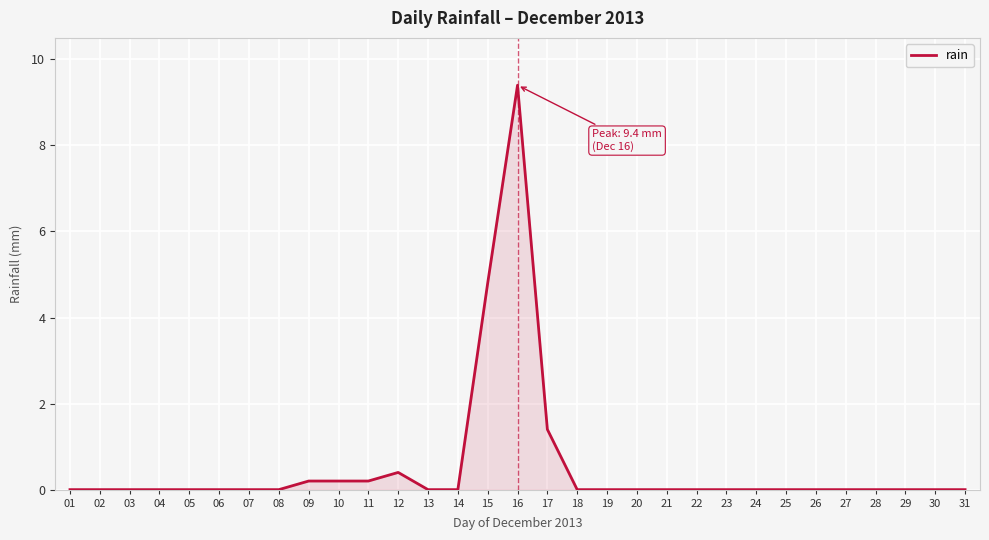

Which has a higher value, 17 or 26?

17